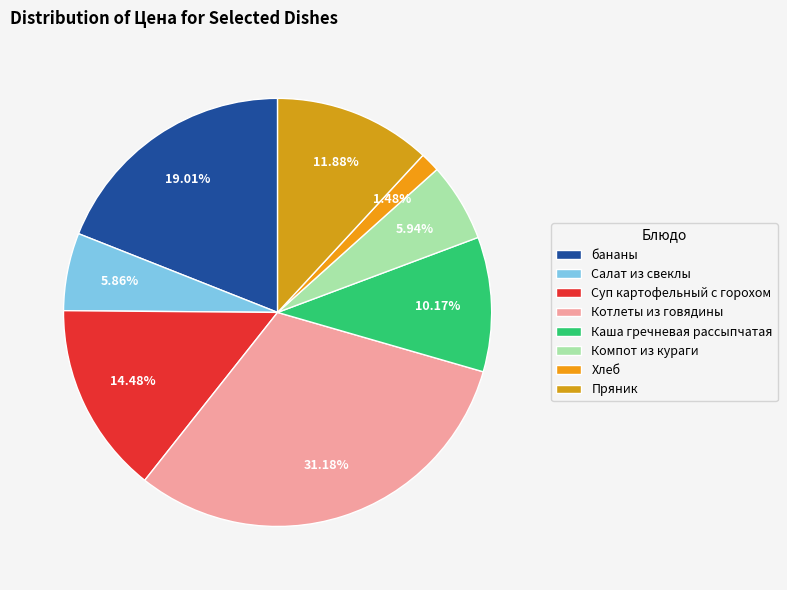

How many segments does this pie chart have?

8